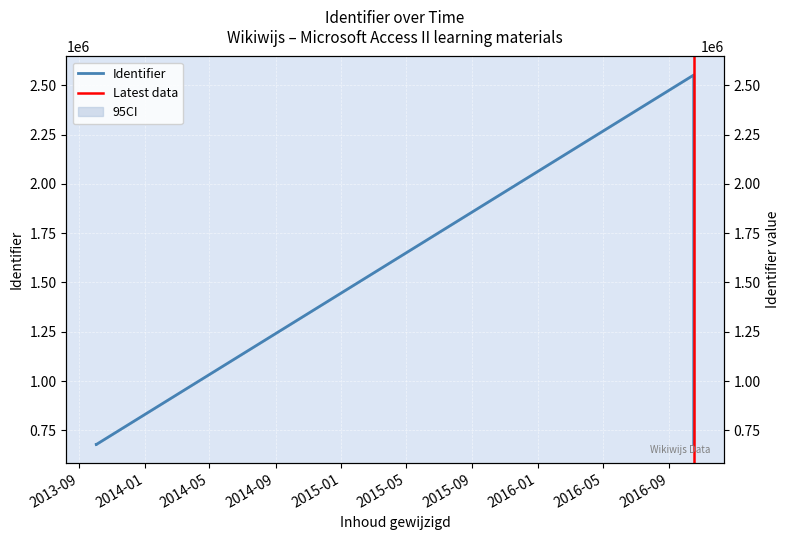

Does the chart display data point markers on the line(s)?

No